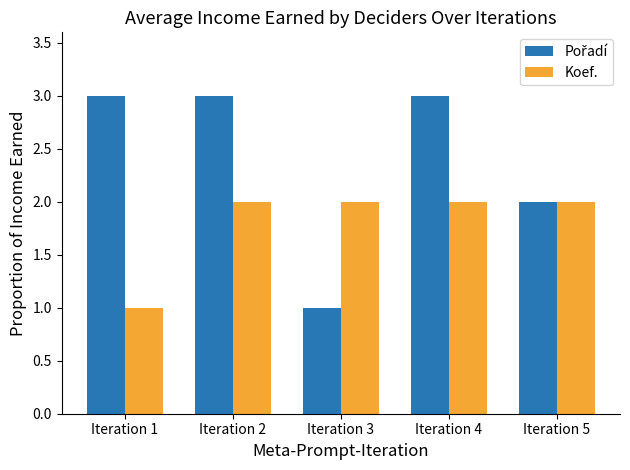

The Koef. series shows 3 at Iteration 4. True or false?

False